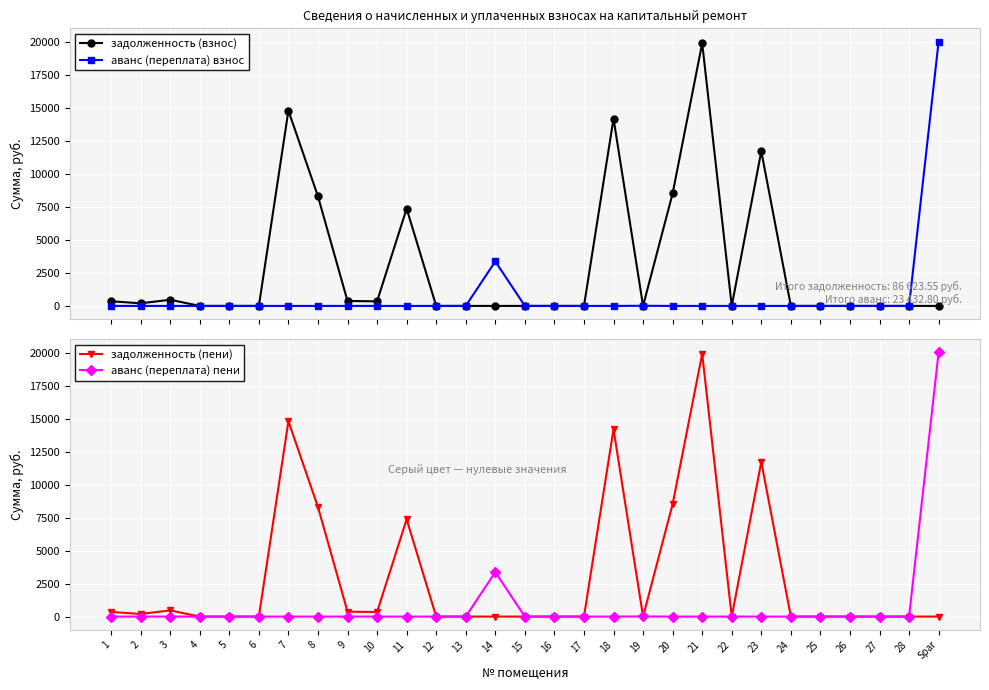

True or false: аванс (переплата) взнос and аванс (переплата) пени cross at least once.

False